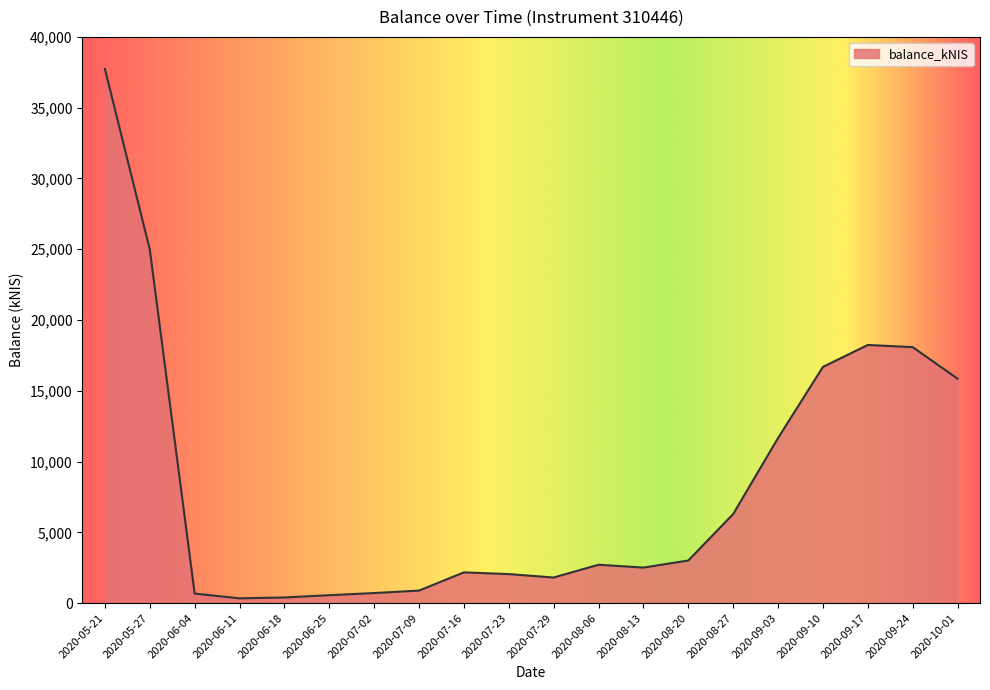

Which label corresponds to the largest value in the chart?

2020-05-21